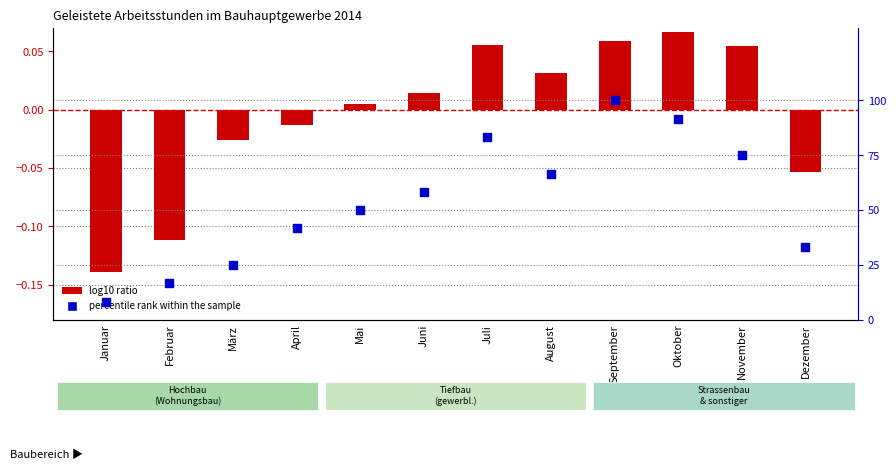

At how many categories does at least one series exceed 31?

9